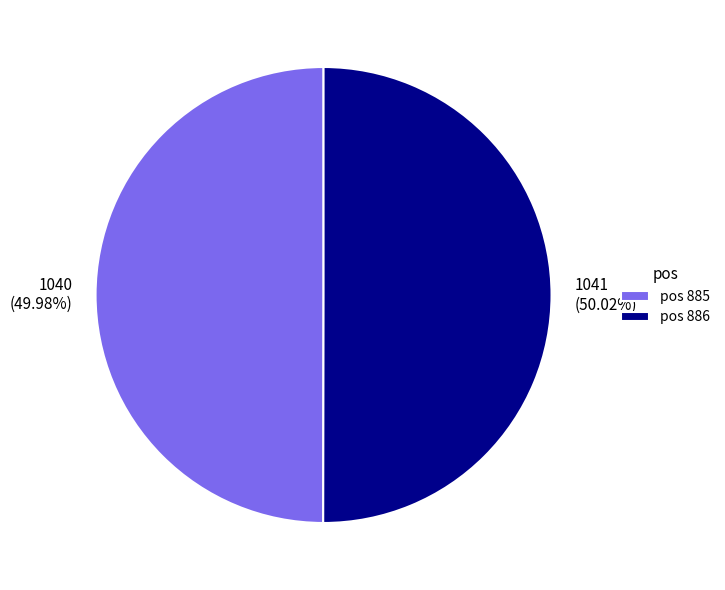

Is there any slice that represents more than half of the pie?

Yes